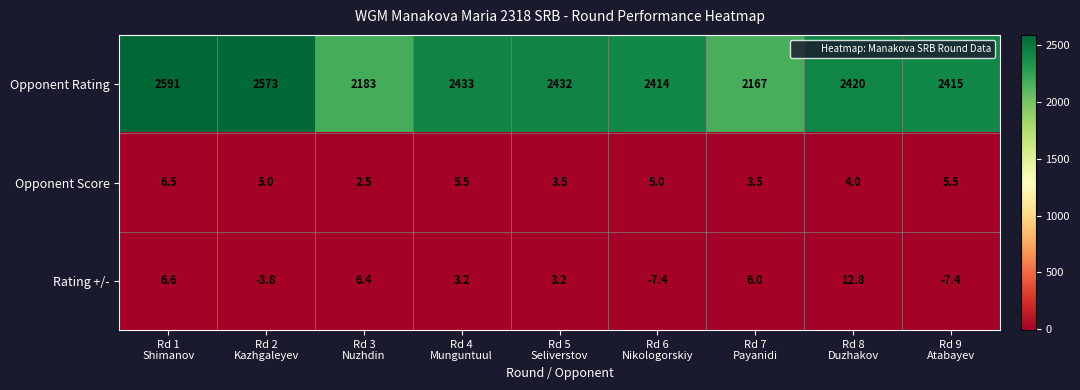

What is the minimum value shown in the chart?

-7.4